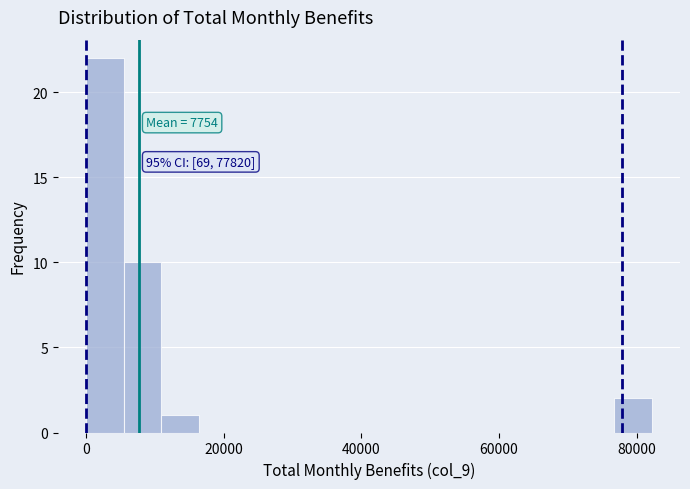

Around what value on the x-axis is the tallest bar? Give the approximate position of its centre, as read against the axis.

2000